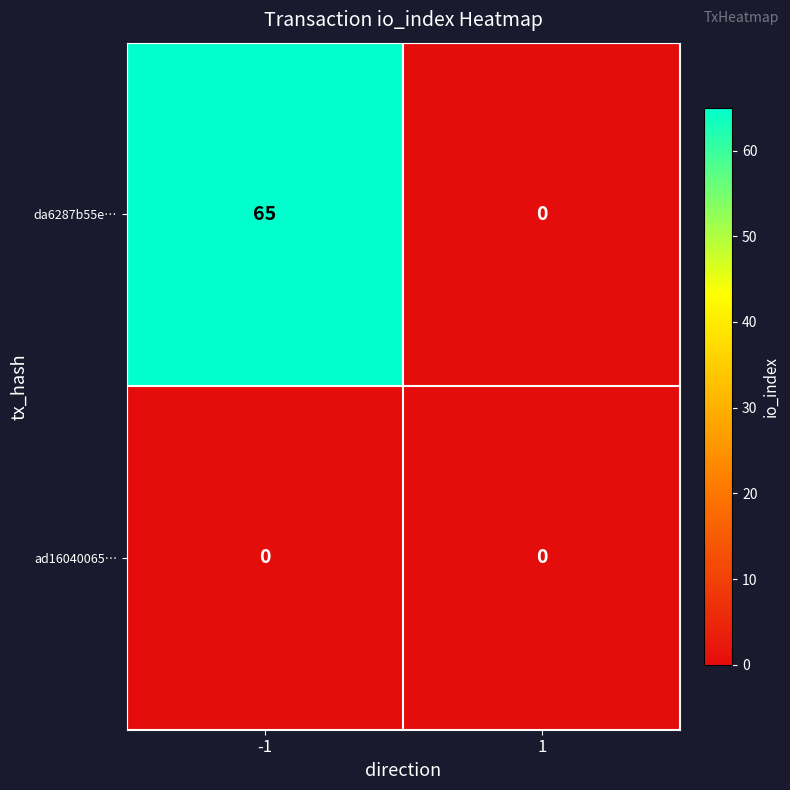

Which series changed the most between -1 and 1?

da6287b55e…